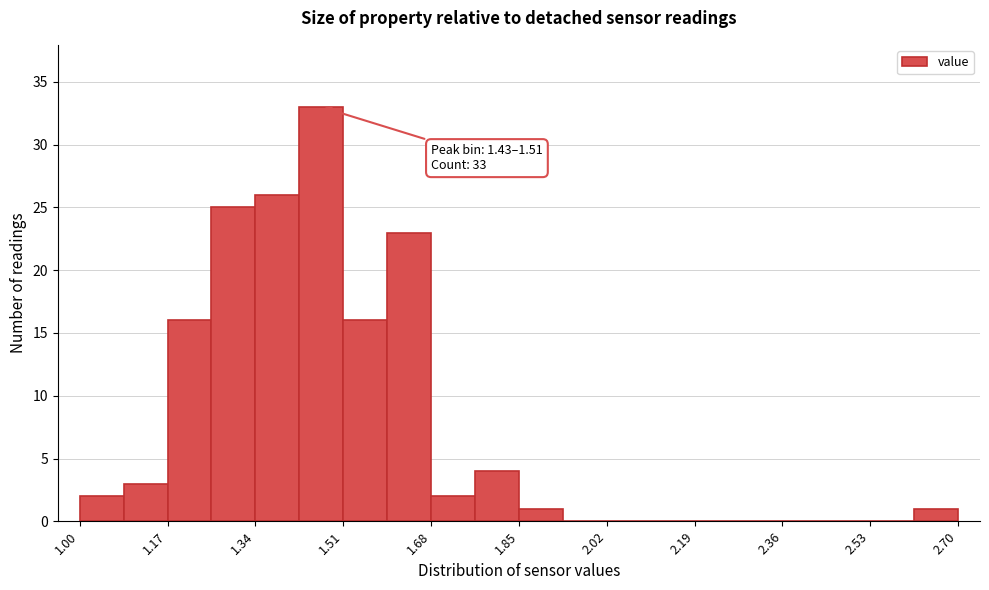

Which range on the x-axis has the tallest bar?

1.425 to 1.510